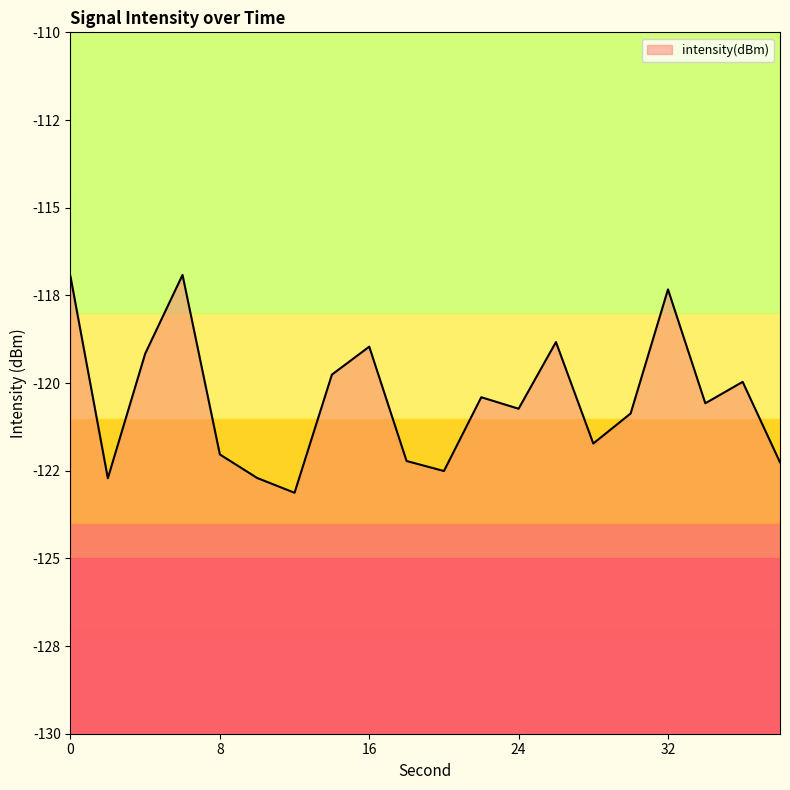

Where is the data nearest to the value -120?

36